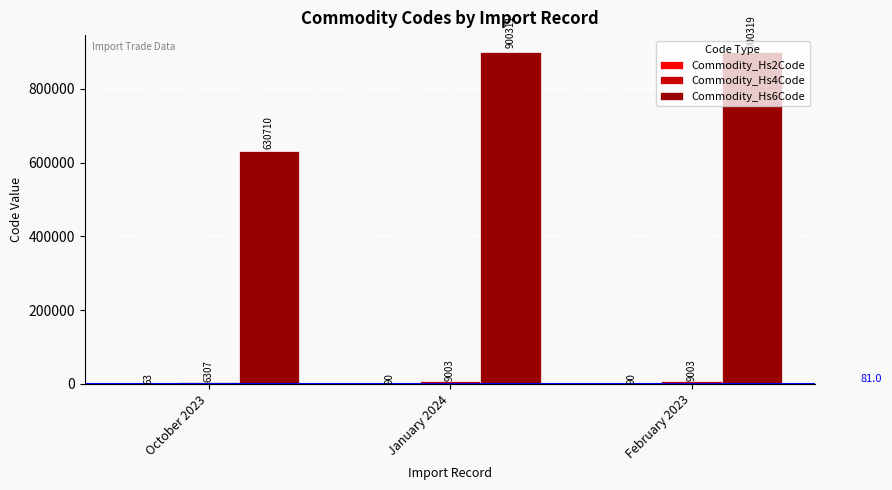

Is it true that Commodity_Hs6Code equals 900311 at January 2024?

True